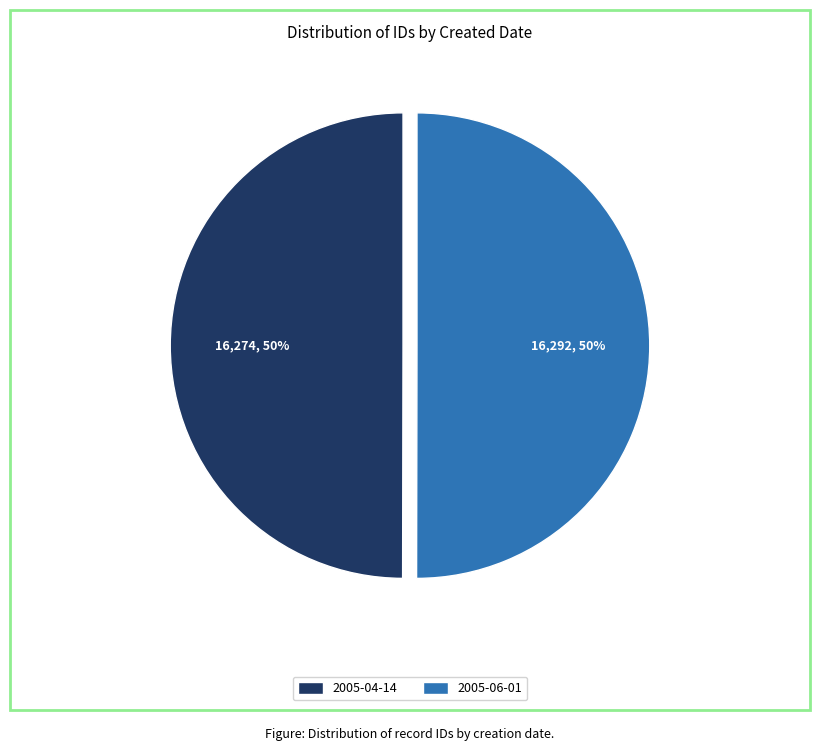

To the nearest percent, what percentage of the pie is 2005-06-01?

50%